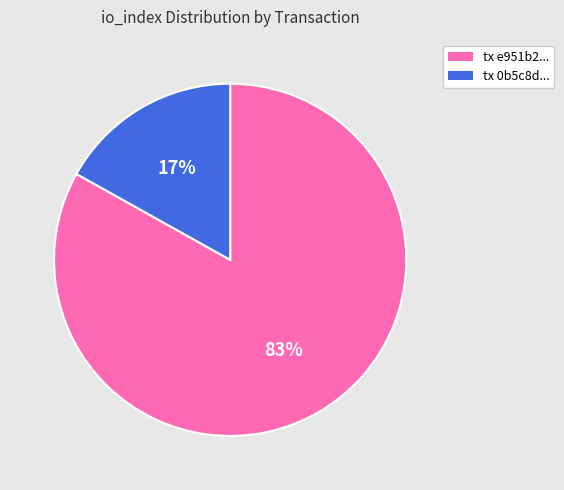

To the nearest percent, what is the difference between the tx e951b2... and tx 0b5c8d... slice percentages?

66%